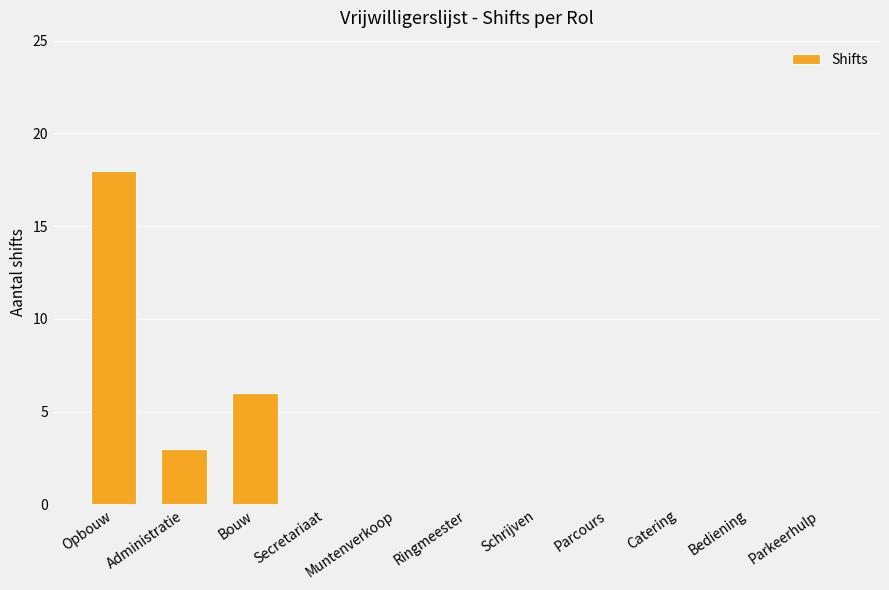

What is the sum of all values?

27